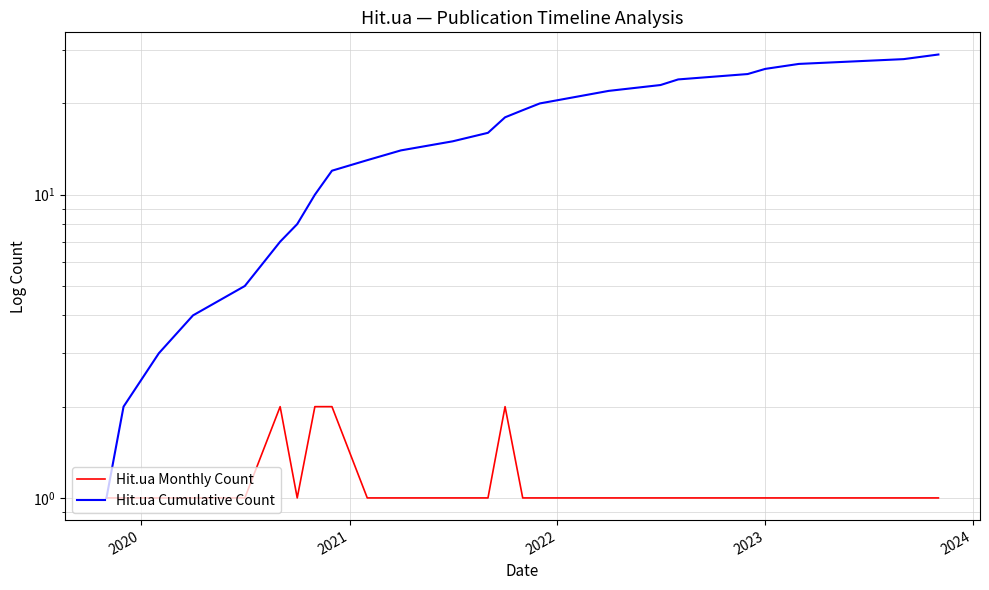

True or false: Hit.ua Monthly Count and Hit.ua Cumulative Count intersect in this chart.

False